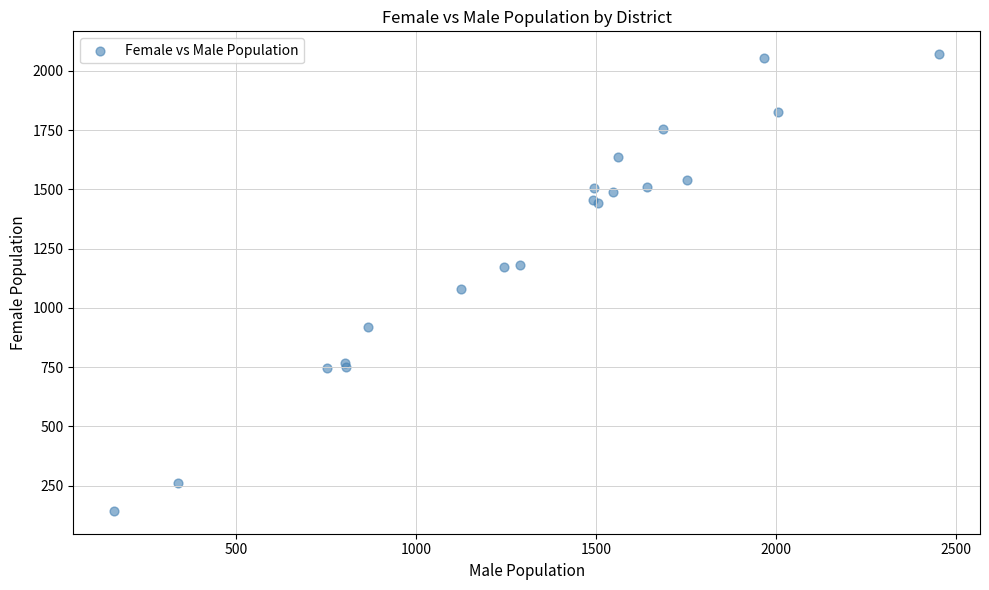

What Y value in the scatter plot is closest to 1107?

1080